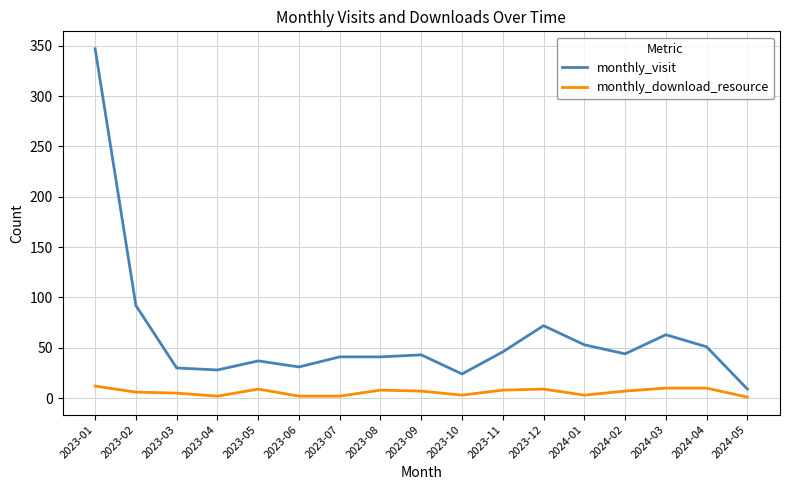

True or false: monthly_download_resource has a value of 7 at 2023-09.

True